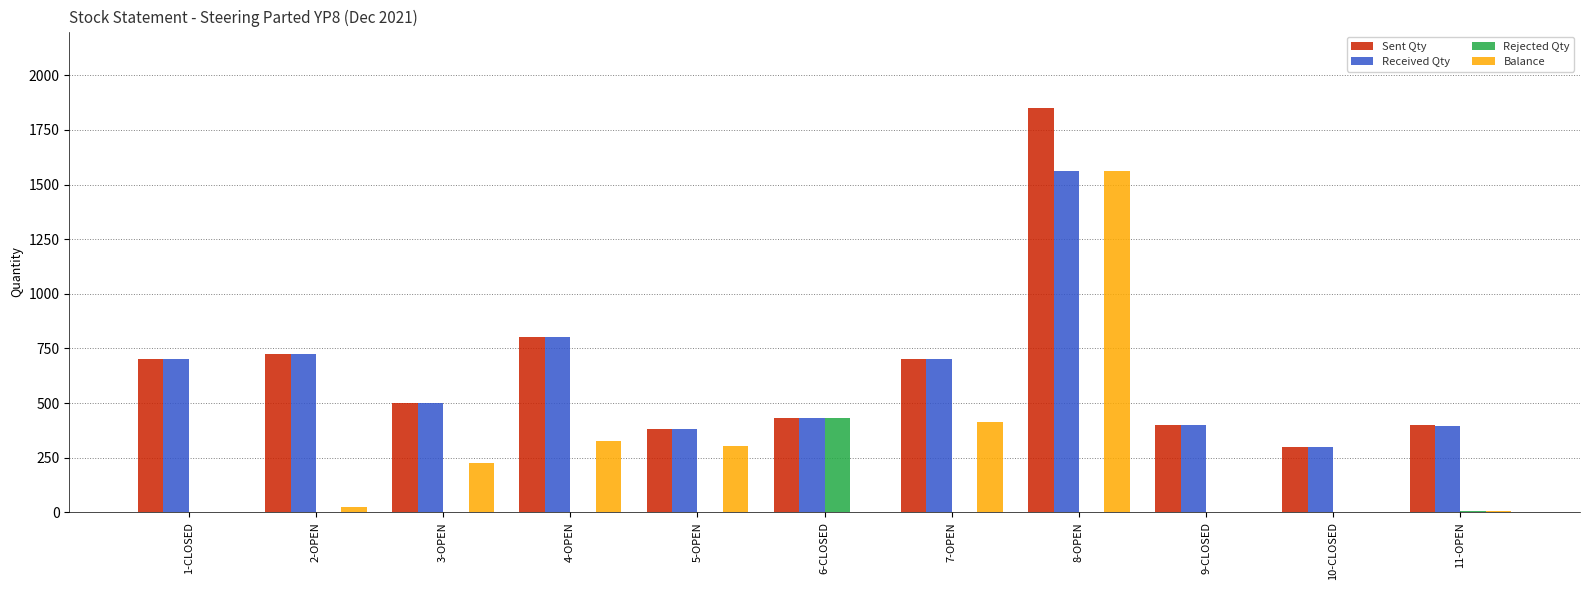

The value of Sent Qty at 8-OPEN is 1106. True or false?

False